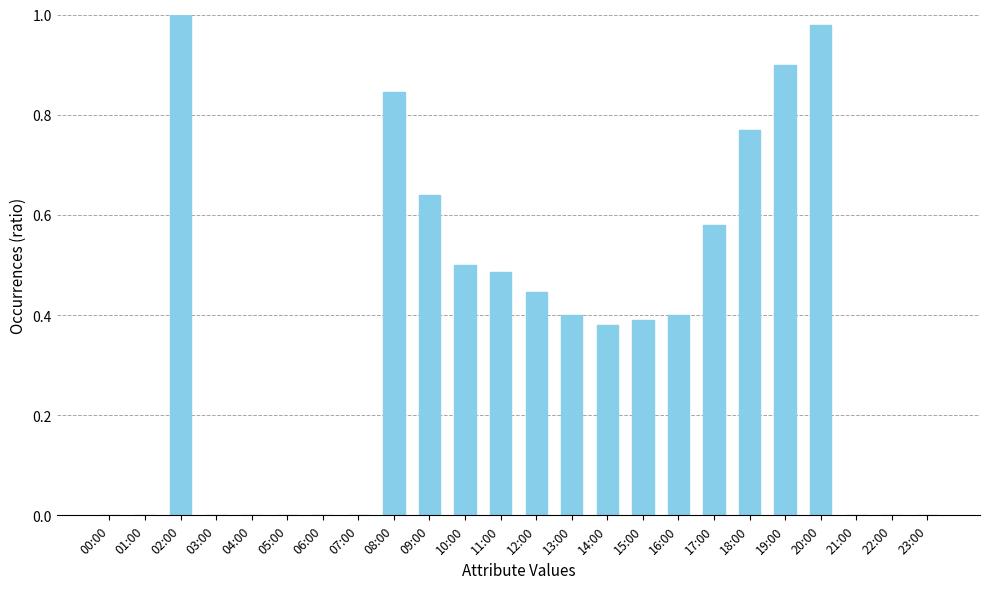

Which label corresponds to the largest value in the chart?

02:00